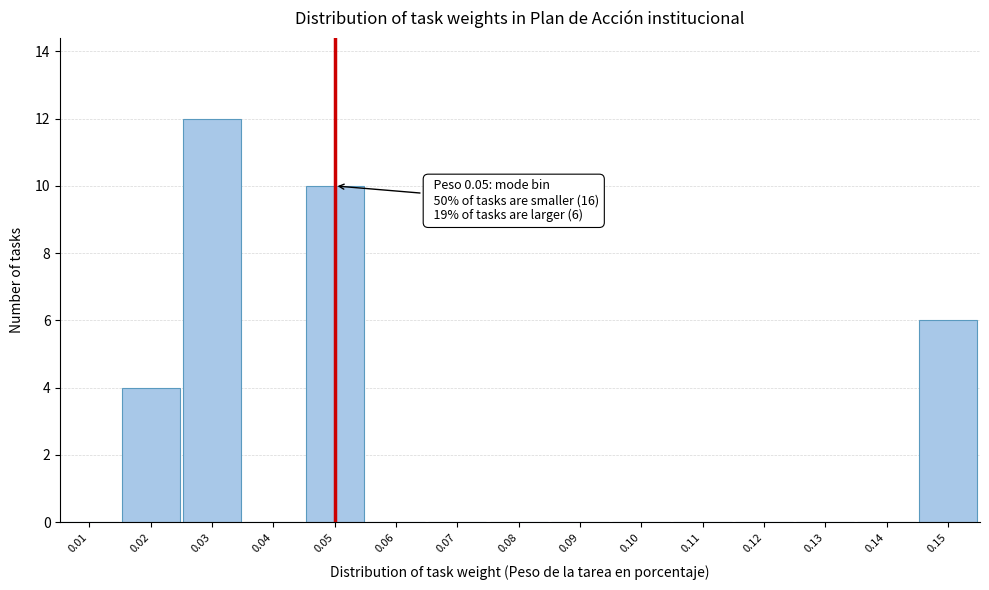

Reading left to right, transcribe all the data shown in this chart.

0.01=0	0.02=4	0.03=12	0.04=0	0.05=10	0.06=0	0.07=0	0.08=0	0.09=0	0.10=0	0.11=0	0.12=0	0.13=0	0.14=0	0.15=6